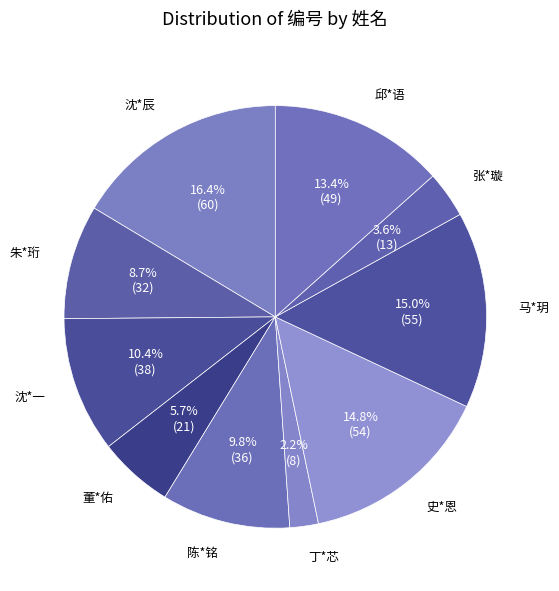

To the nearest percent, what is the average slice percentage?

10%